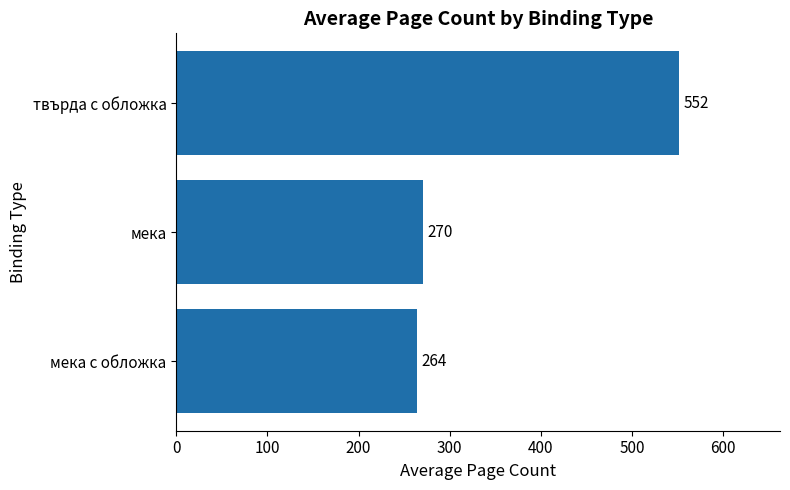

How many bars are there in total?

3